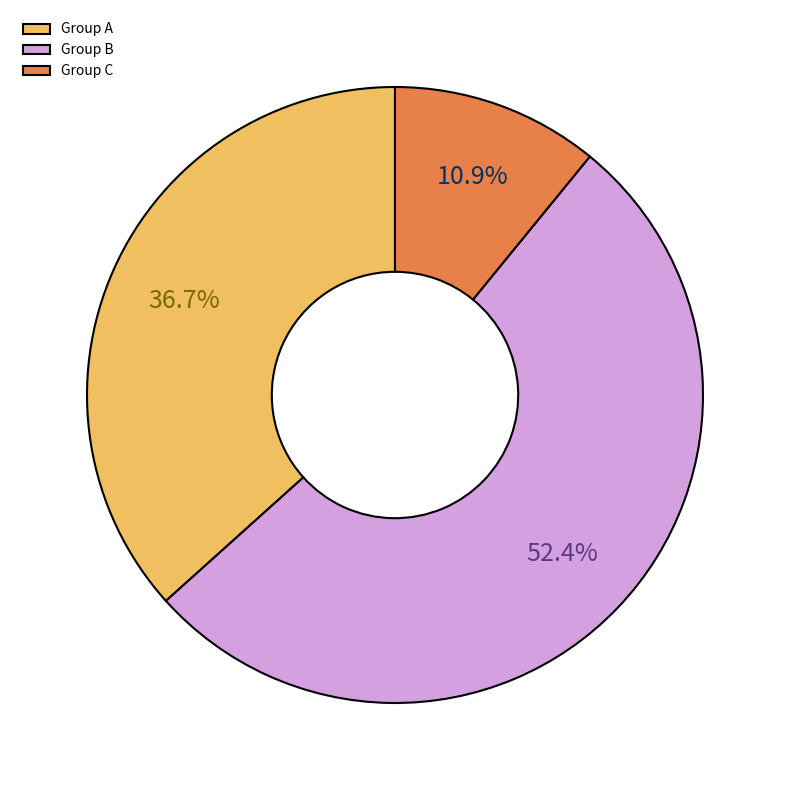

Rank the categories by value from lowest to highest.

Group C, Group A, Group B